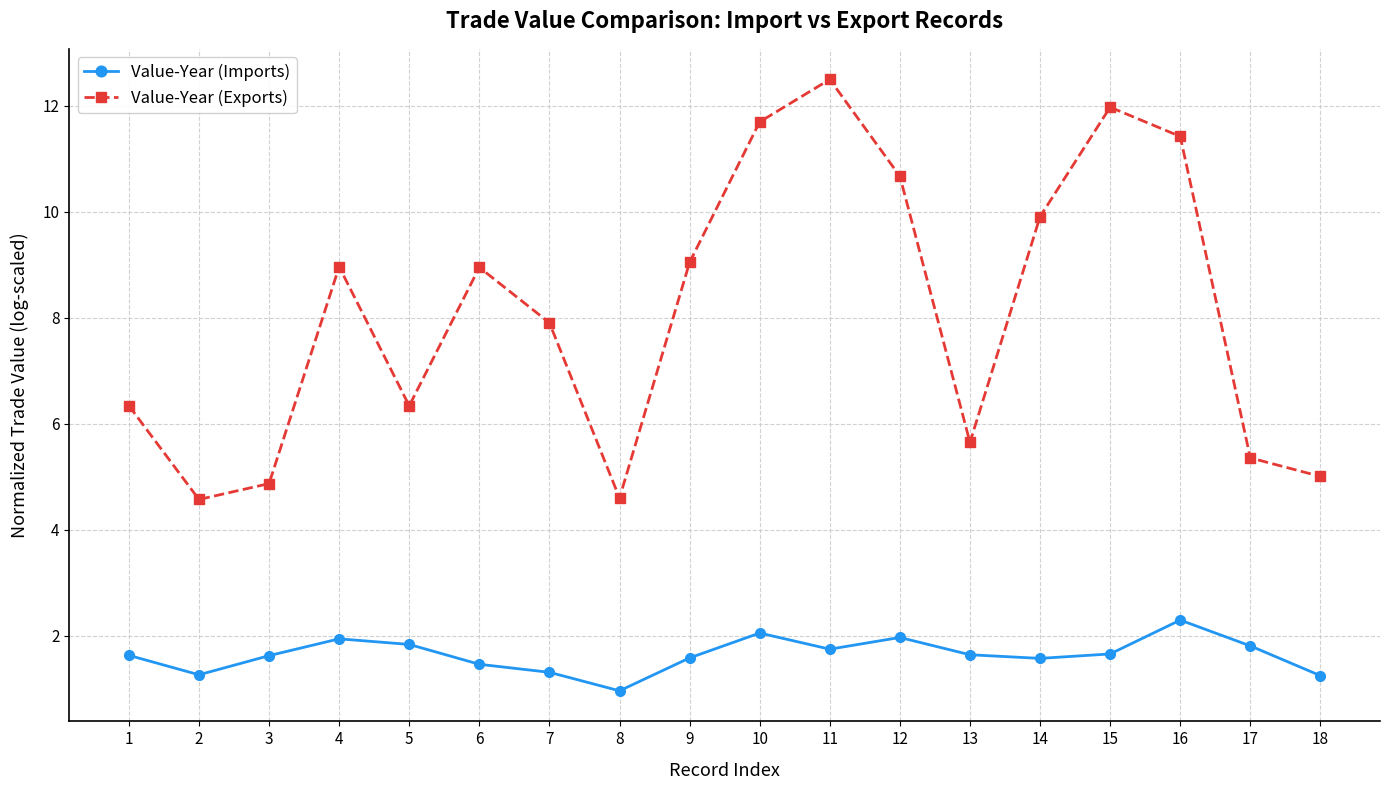

What is the difference between the second highest and minimum values in the Value-Year (Imports) series?

1.1